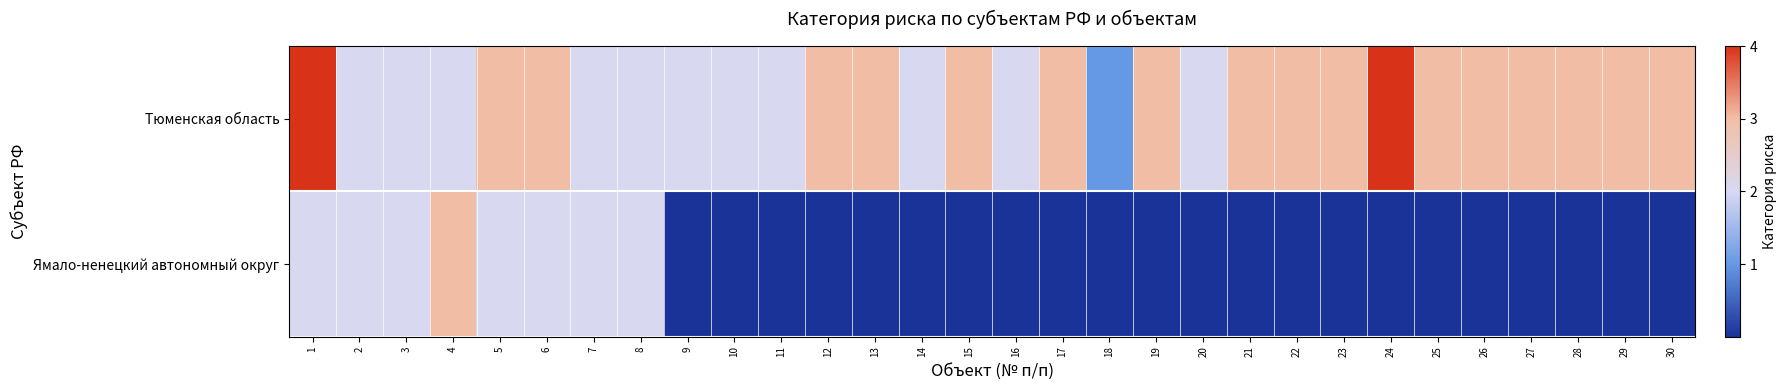

At which category is the sum across all series the highest?

1